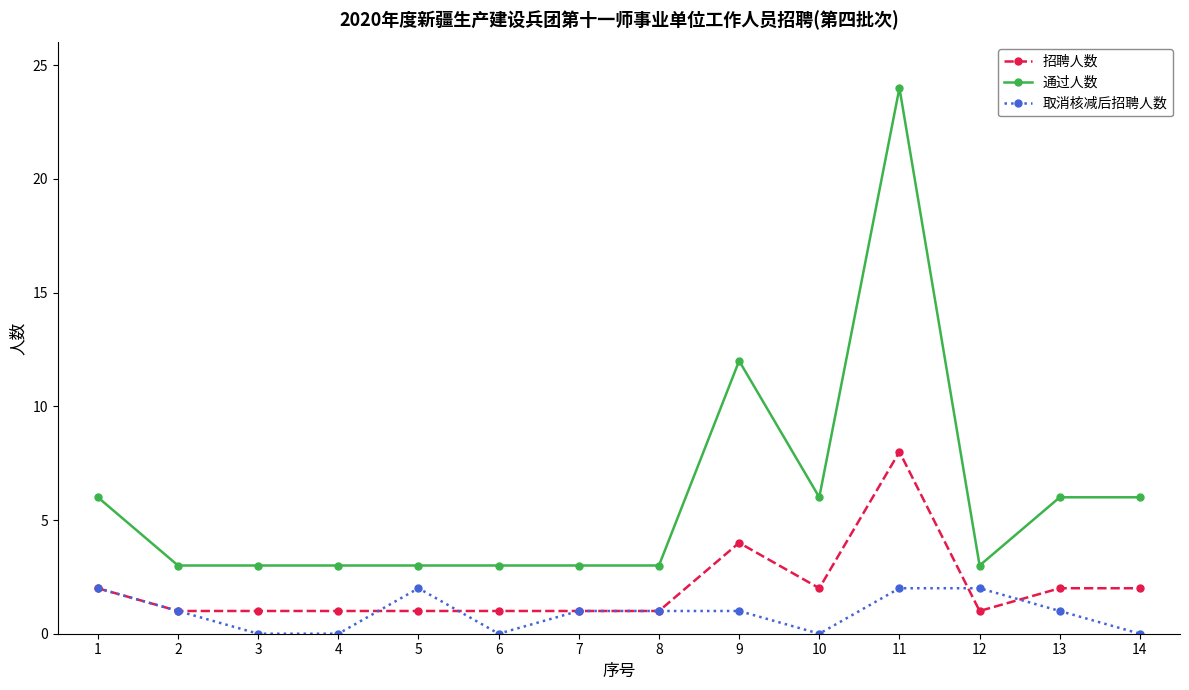

Rank the series by their maximum value, from lowest to highest.

取消核减后招聘人数, 招聘人数, 通过人数